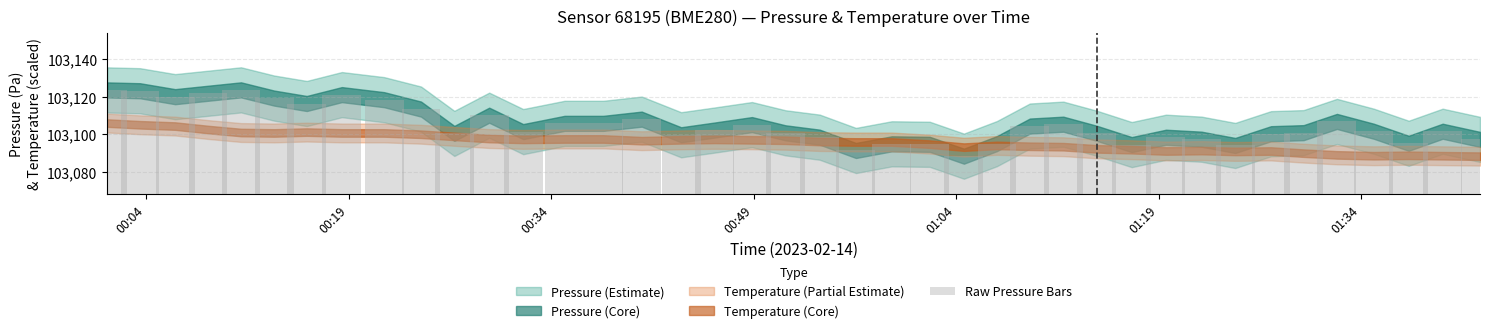

What is the average value?

103105.0